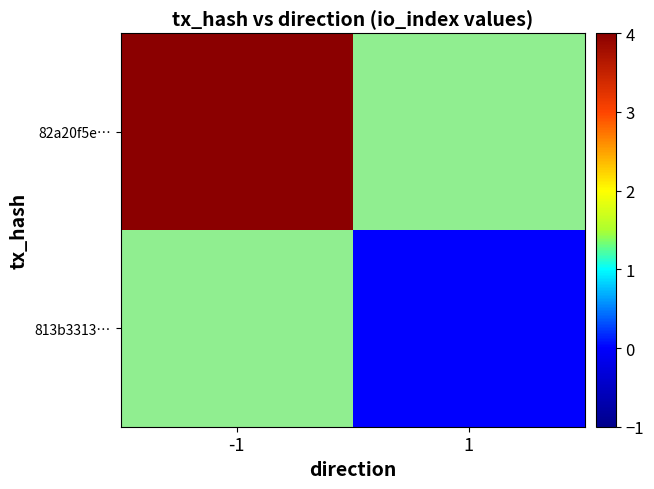

At how many categories does at least one series exceed 2?

1